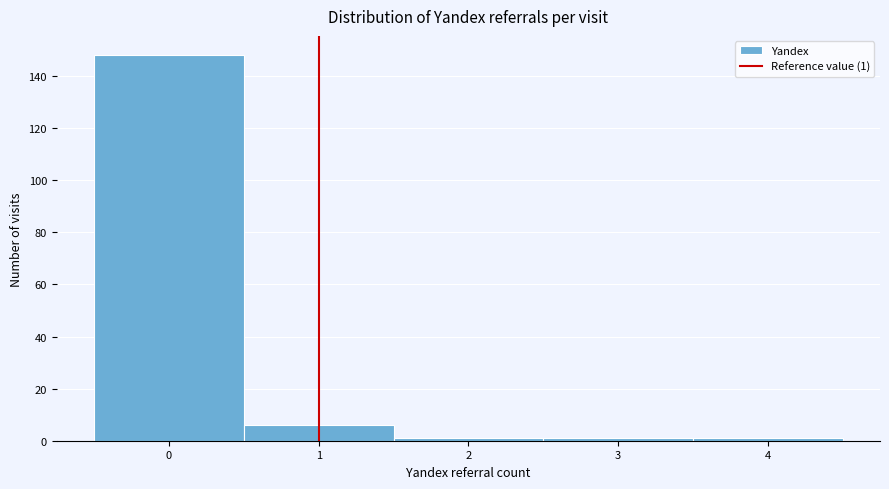

Over which range of the x-axis is the bar tallest?

-0.5 to 0.5